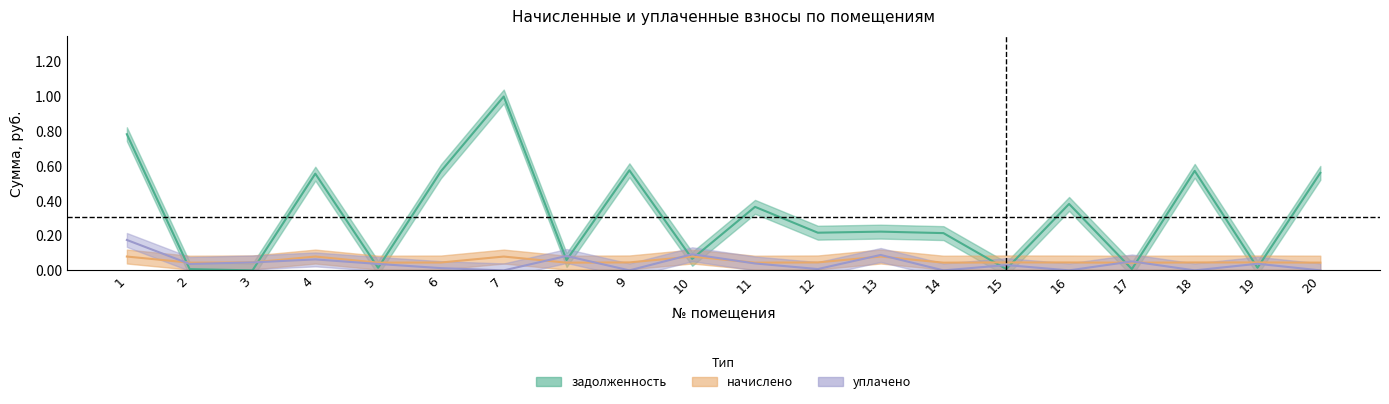

Reading right to left, transcribe all the data shown in this chart.

zadolzhennost: 20=0.6	19=0.0	18=0.6	17=0.0	16=0.4	15=0.0	14=0.2	13=0.2	12=0.2	11=0.4	10=0.1	9=0.6	8=0.1	7=1.0	6=0.6	5=0.0	4=0.6	3=0.0	2=0.0	1=0.8
nachisleno: 20=0.0	19=0.0	18=0.0	17=0.0	16=0.0	15=0.0	14=0.0	13=0.1	12=0.0	11=0.0	10=0.1	9=0.0	8=0.0	7=0.1	6=0.0	5=0.0	4=0.1	3=0.0	2=0.0	1=0.1
uplacheno: 20=0.0	19=0.0	18=0.0	17=0.1	16=0.0	15=0.0	14=0.0	13=0.1	12=0.0	11=0.0	10=0.1	9=0.0	8=0.1	7=0.0	6=0.0	5=0.0	4=0.1	3=0.0	2=0.0	1=0.2